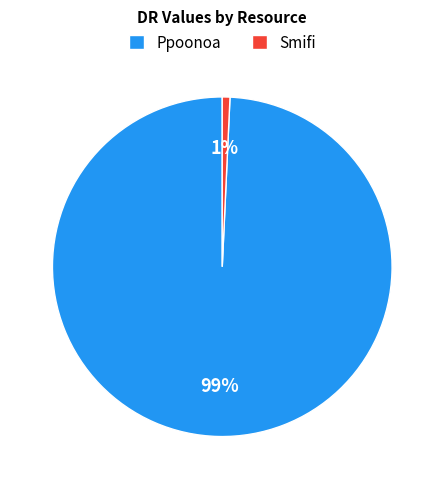

To the nearest percent, what is the combined percentage of Smifi and Ppoonoa?

100%